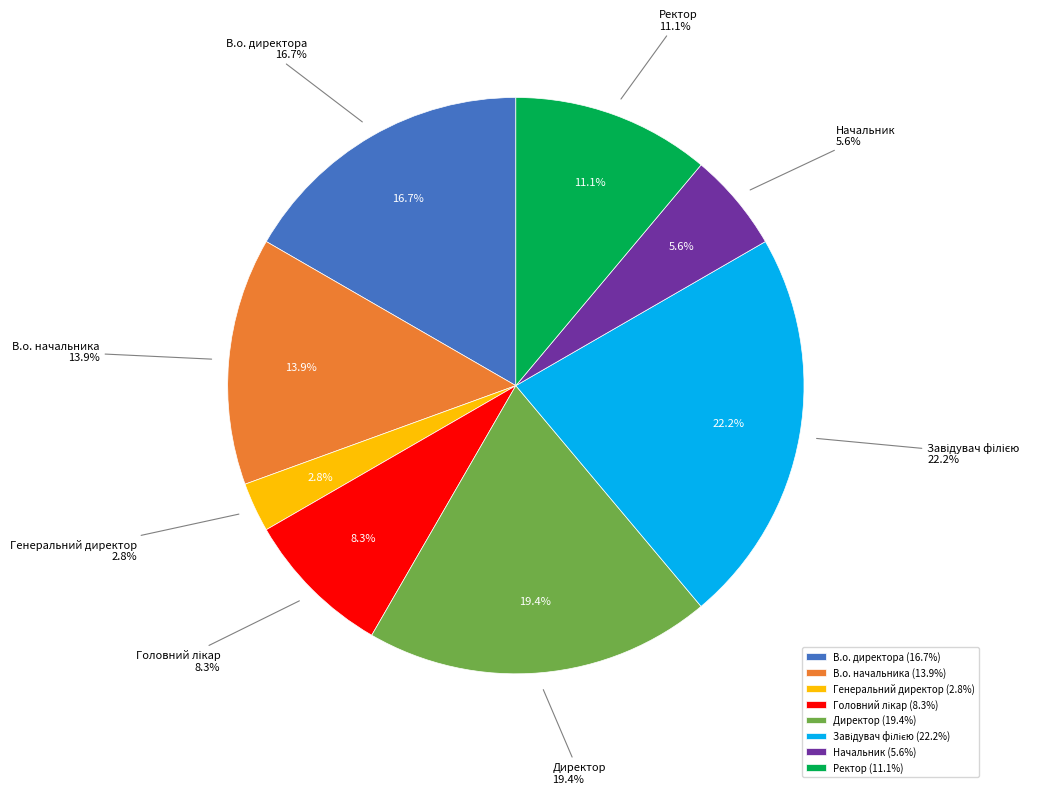

Between Генеральний директор and Головний лікар, which is larger?

Головний лікар